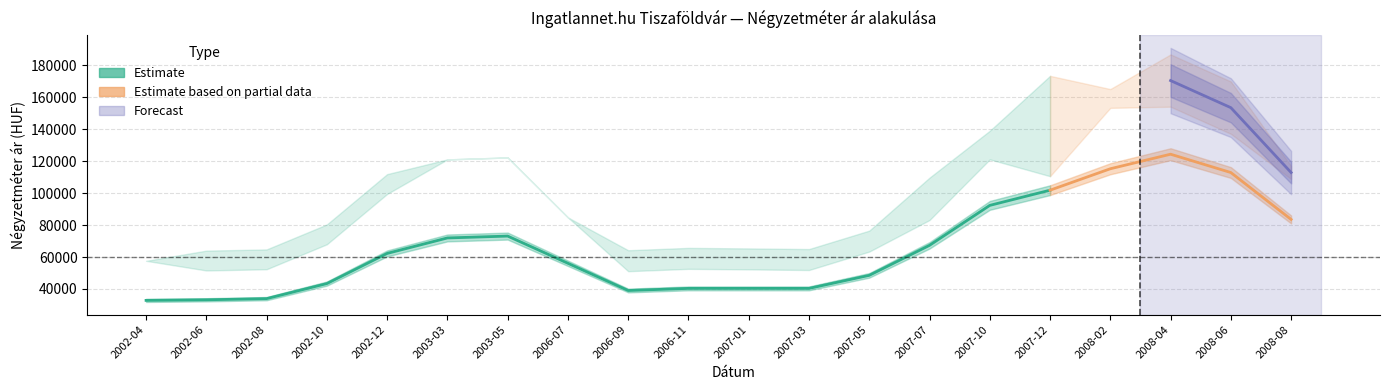

What is the label of the 20th point from the right?

2002-04